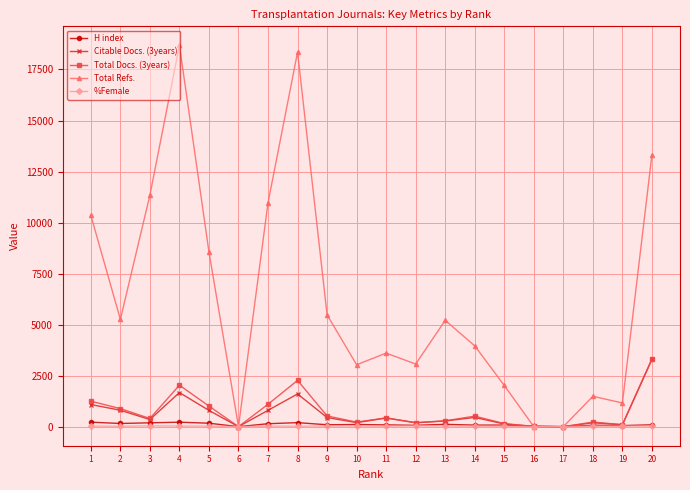

At which category does the chart reach its peak across all series?

4